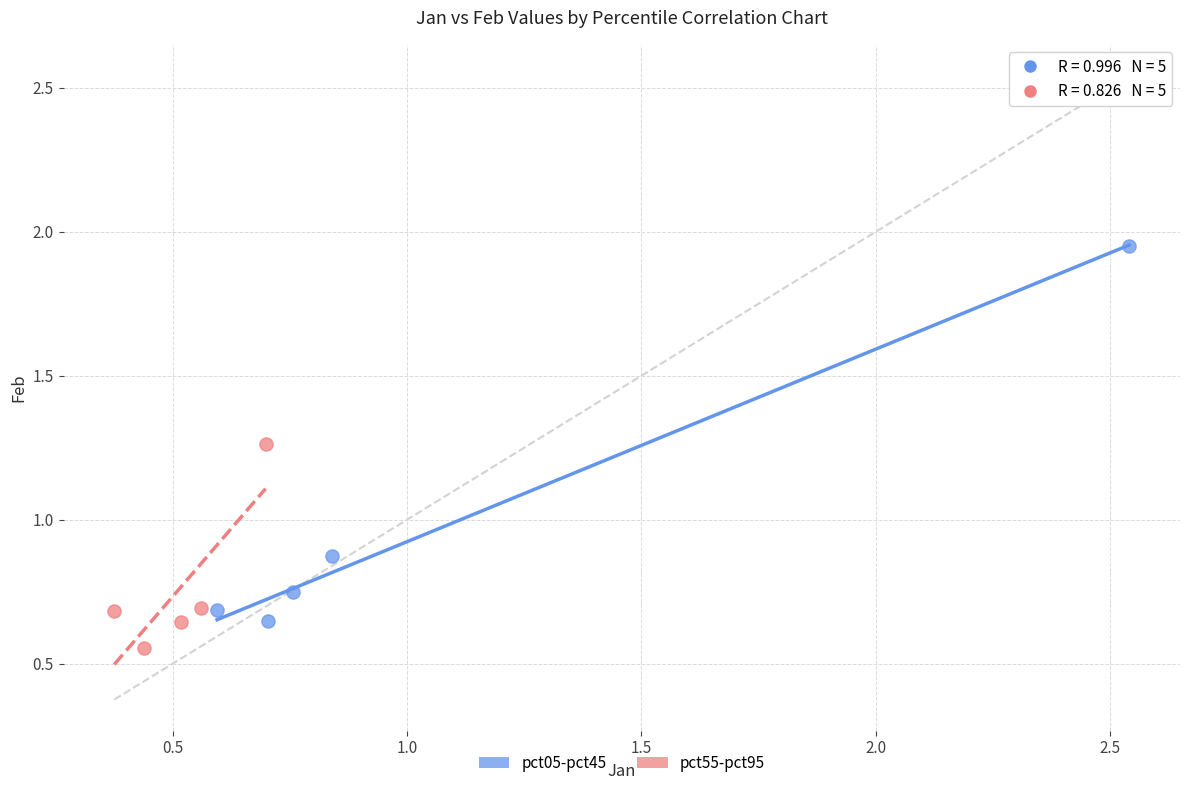

Which series contains the lowest Y value?

pct55-pct95